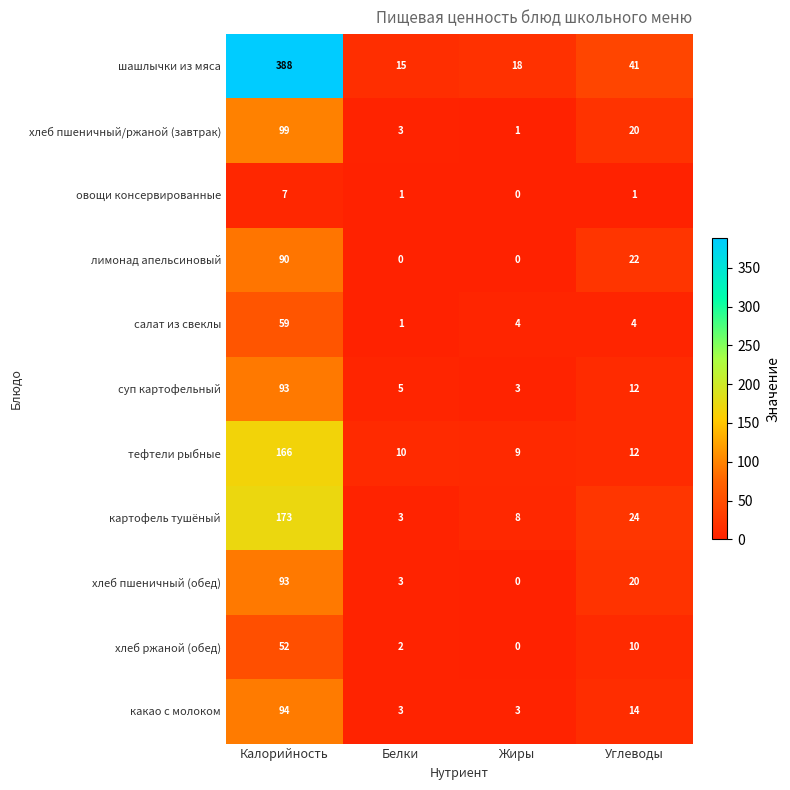

What is the difference between the maximum and minimum values in the лимонад апельсиновый series?

90